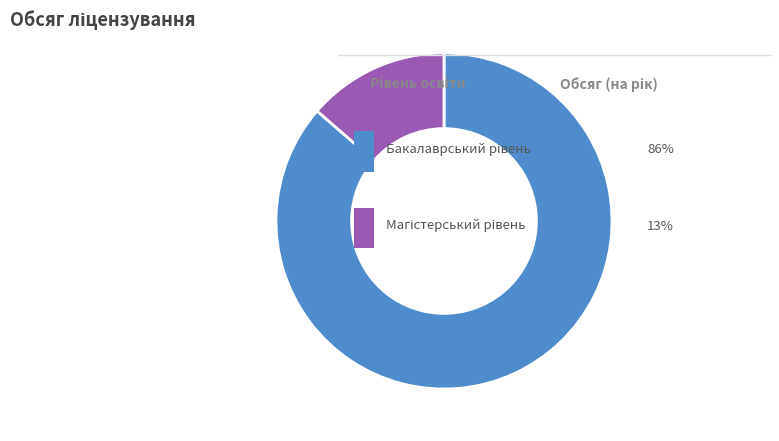

Is there any slice that represents more than half of the pie?

Yes